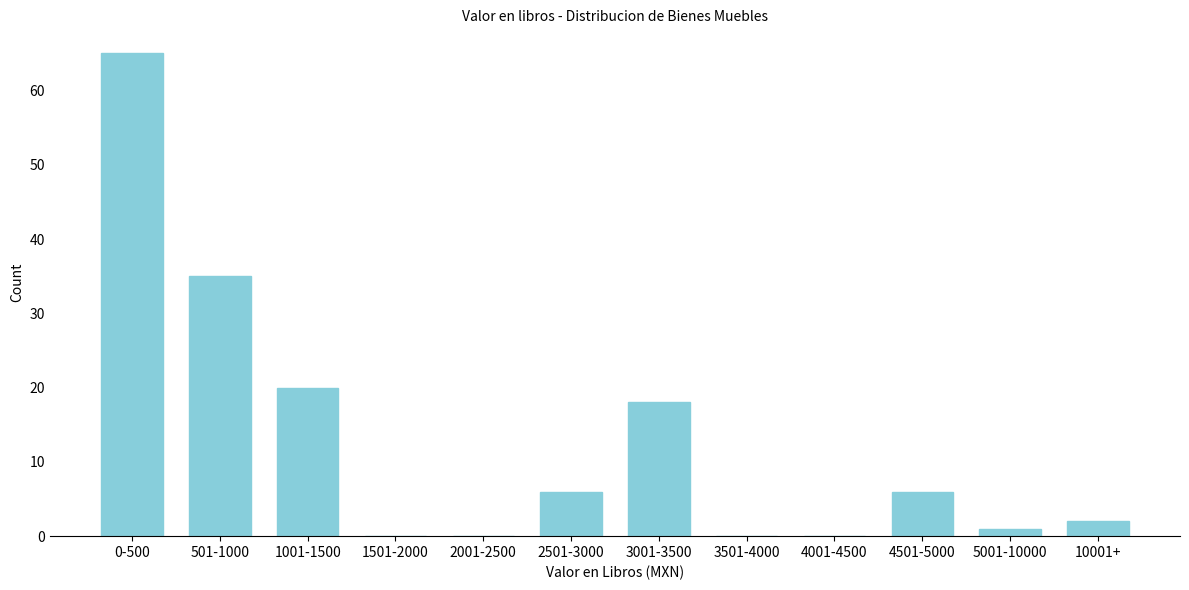

Reading left to right, what are all the values shown in this chart?

0-500=65	501-1000=35	1001-1500=20	1501-2000=0	2001-2500=0	2501-3000=6	3001-3500=18	3501-4000=0	4001-4500=0	4501-5000=6	5001-10000=1	10001+=2